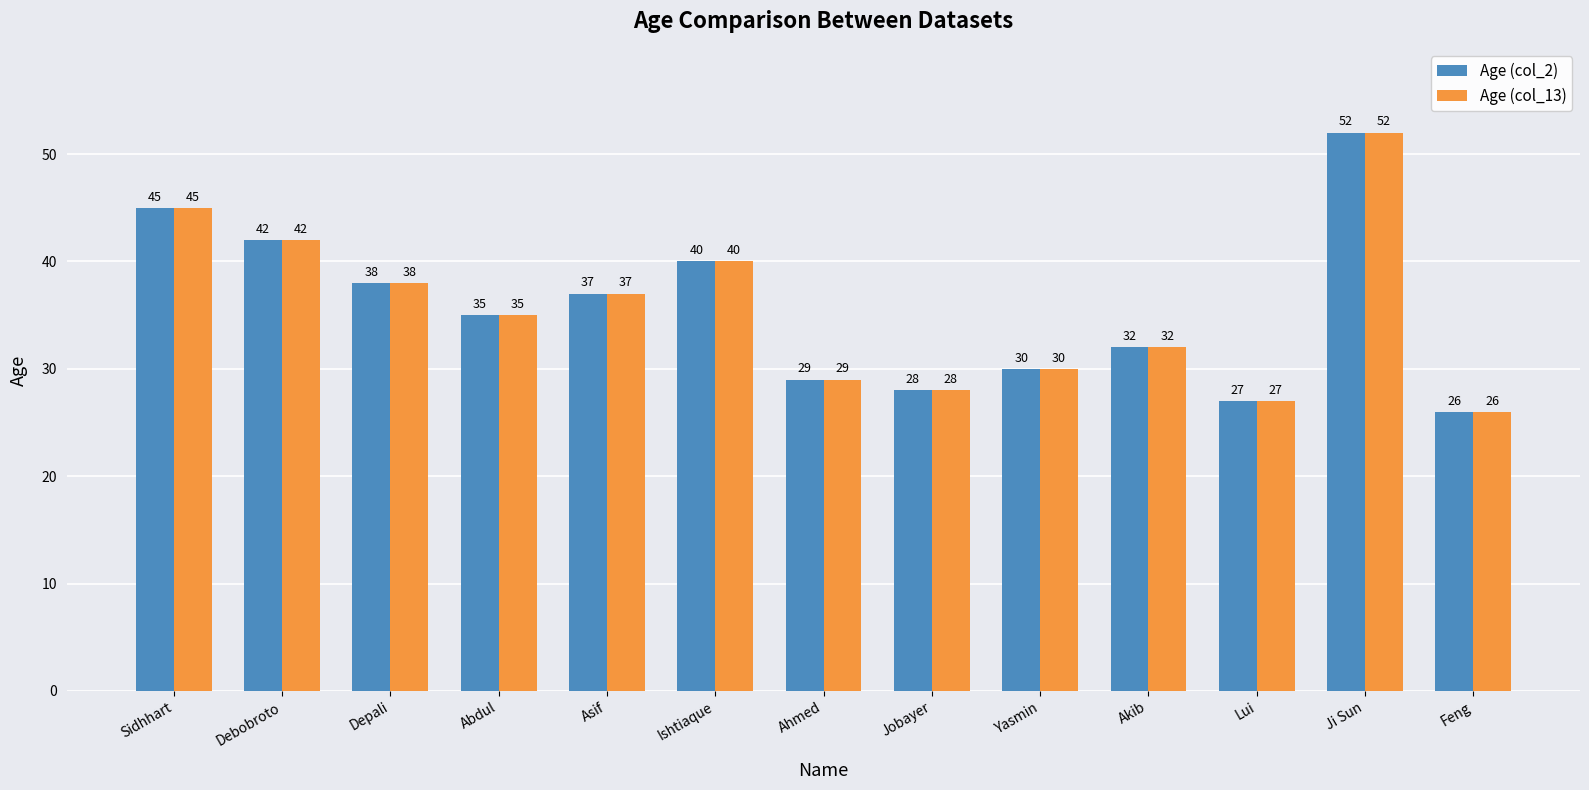

Reading left to right, what are all the values shown in this chart?

Age (col_2): 45	42	38	35	37	40	29	28	30	32	27	52	26
Age (col_13): 45	42	38	35	37	40	29	28	30	32	27	52	26